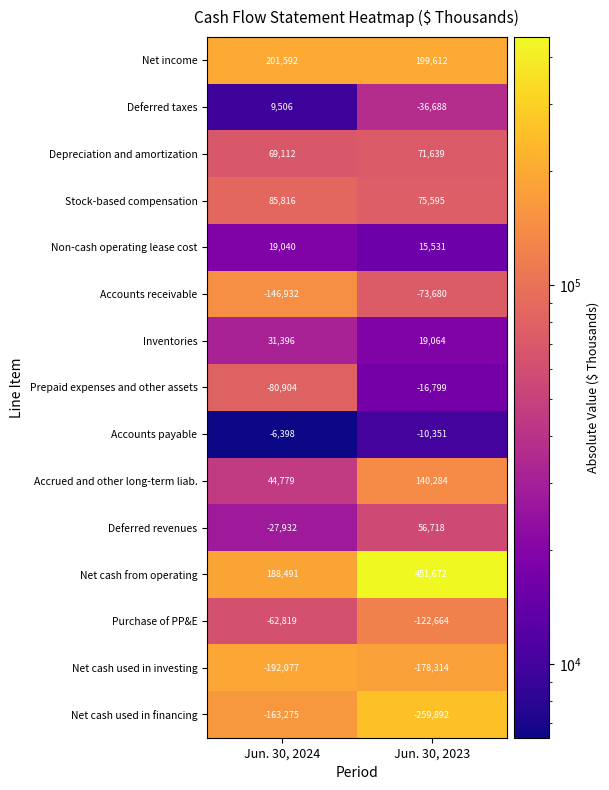

Reading right to left, list all the values displayed in this chart.

Net income: 199612	201592
Deferred taxes: -36688	9506
Depreciation and amortization: 71639	69112
Stock-based compensation: 75595	85816
Non-cash operating lease cost: 15531	19040
Accounts receivable: -73680	-146932
Inventories: 19064	31396
Prepaid expenses and other assets: -16799	-80904
Accounts payable: -10351	-6398
Accrued and other long-term liab.: 140284	44779
Deferred revenues: 56718	-27932
Net cash from operating: 451672	188491
Purchase of PP&E: -122664	-62819
Net cash used in investing: -178314	-192077
Net cash used in financing: -259892	-163275